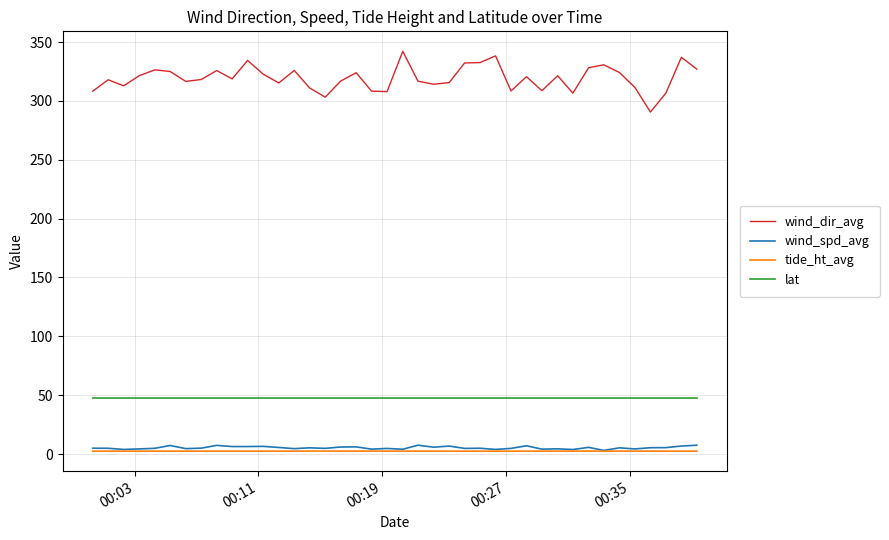

True or false: tide_ht_avg and lat intersect in this chart.

False